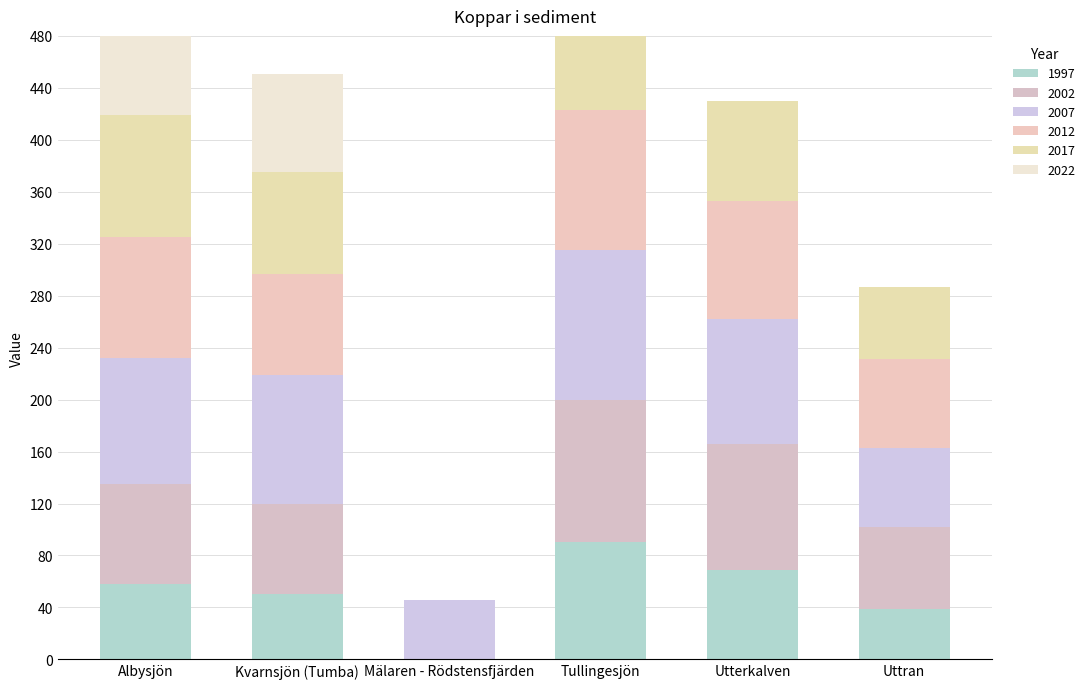

How many data points in 2022 are less than 76?

3